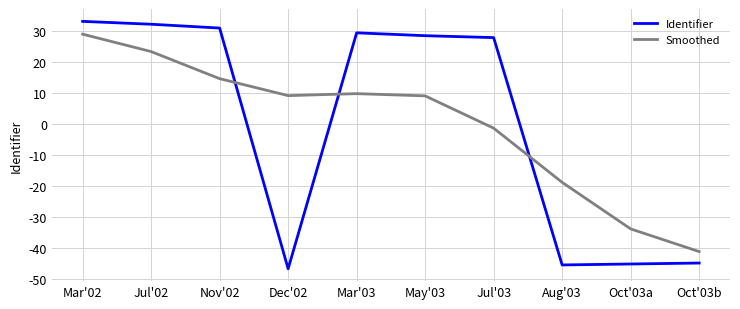

Read the Smoothed value at Nov'02.

14.7